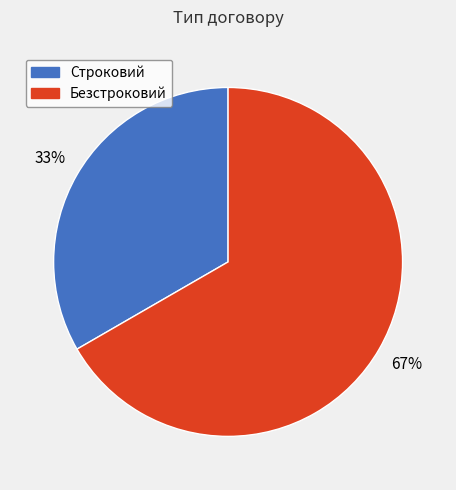

How many segments does this pie chart have?

2